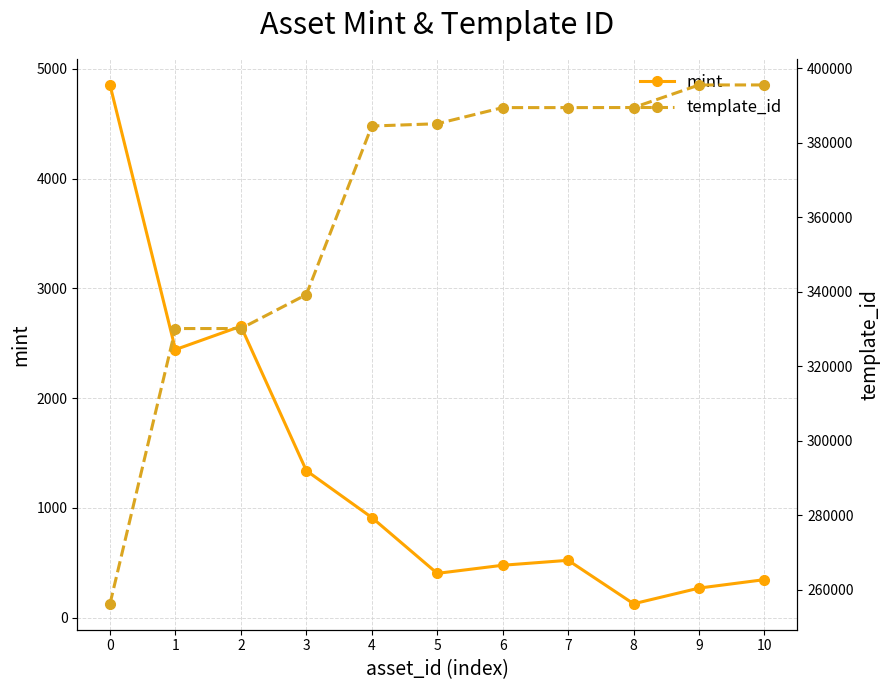

Between 2 and 7, which is larger?

2